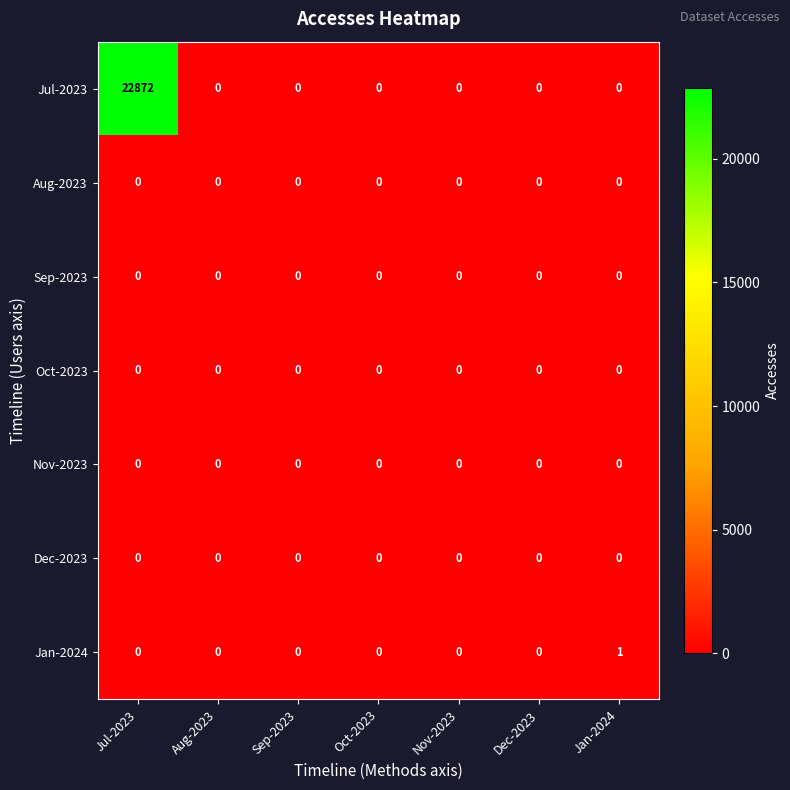

At which category is the sum across all series the highest?

Jul-2023